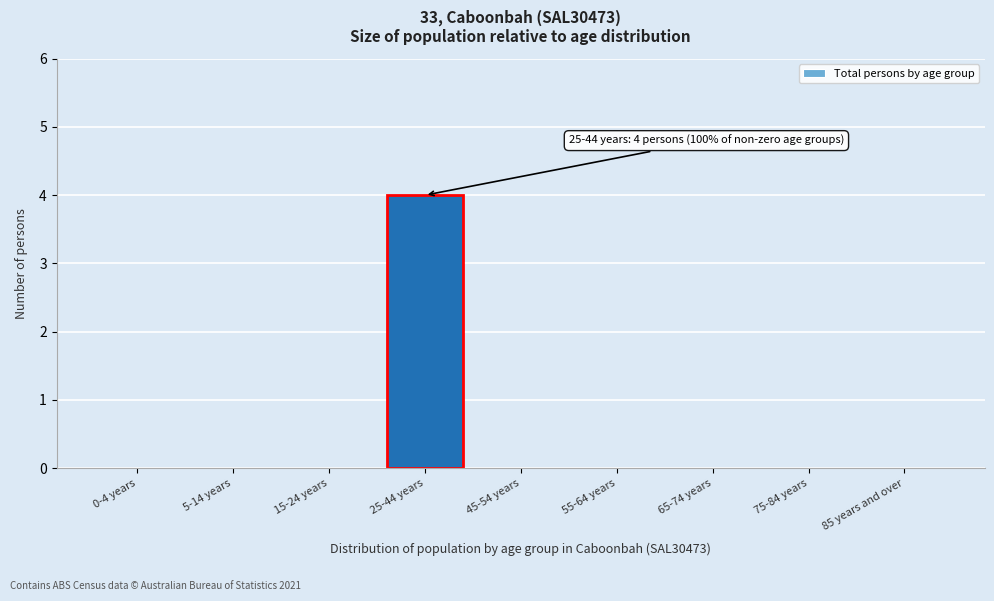

Reading left to right, list all the values displayed in this chart.

0-4 years=0	5-14 years=0	15-24 years=0	25-44 years=4	45-54 years=0	55-64 years=0	65-74 years=0	75-84 years=0	85 years and over=0